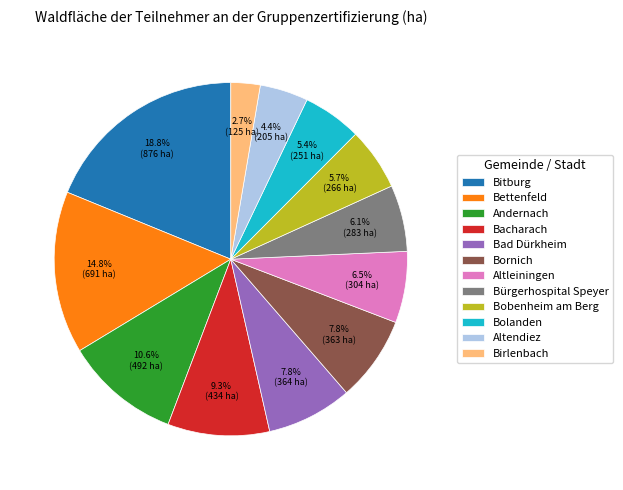

To the nearest percent, what percentage of the pie is Bobenheim am Berg?

6%